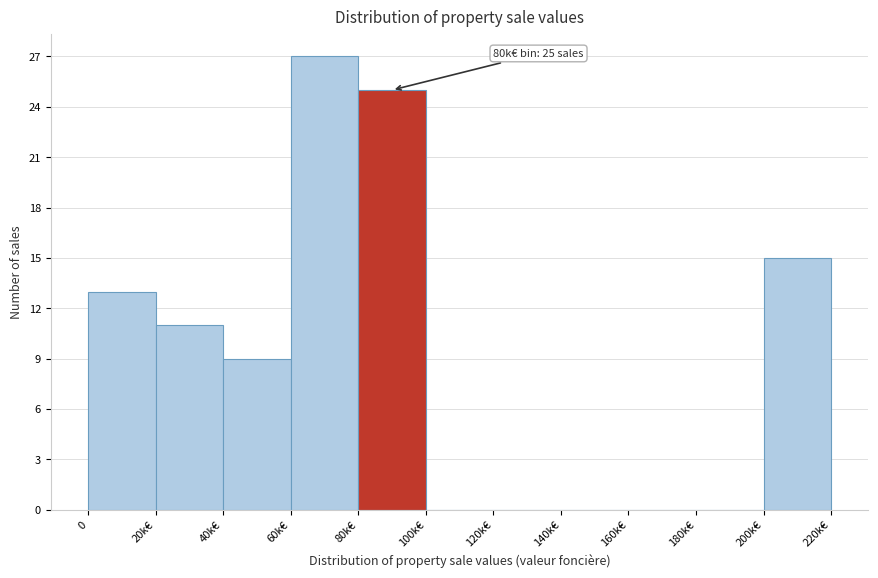

At which category does the chart reach its peak across all series?

60k€